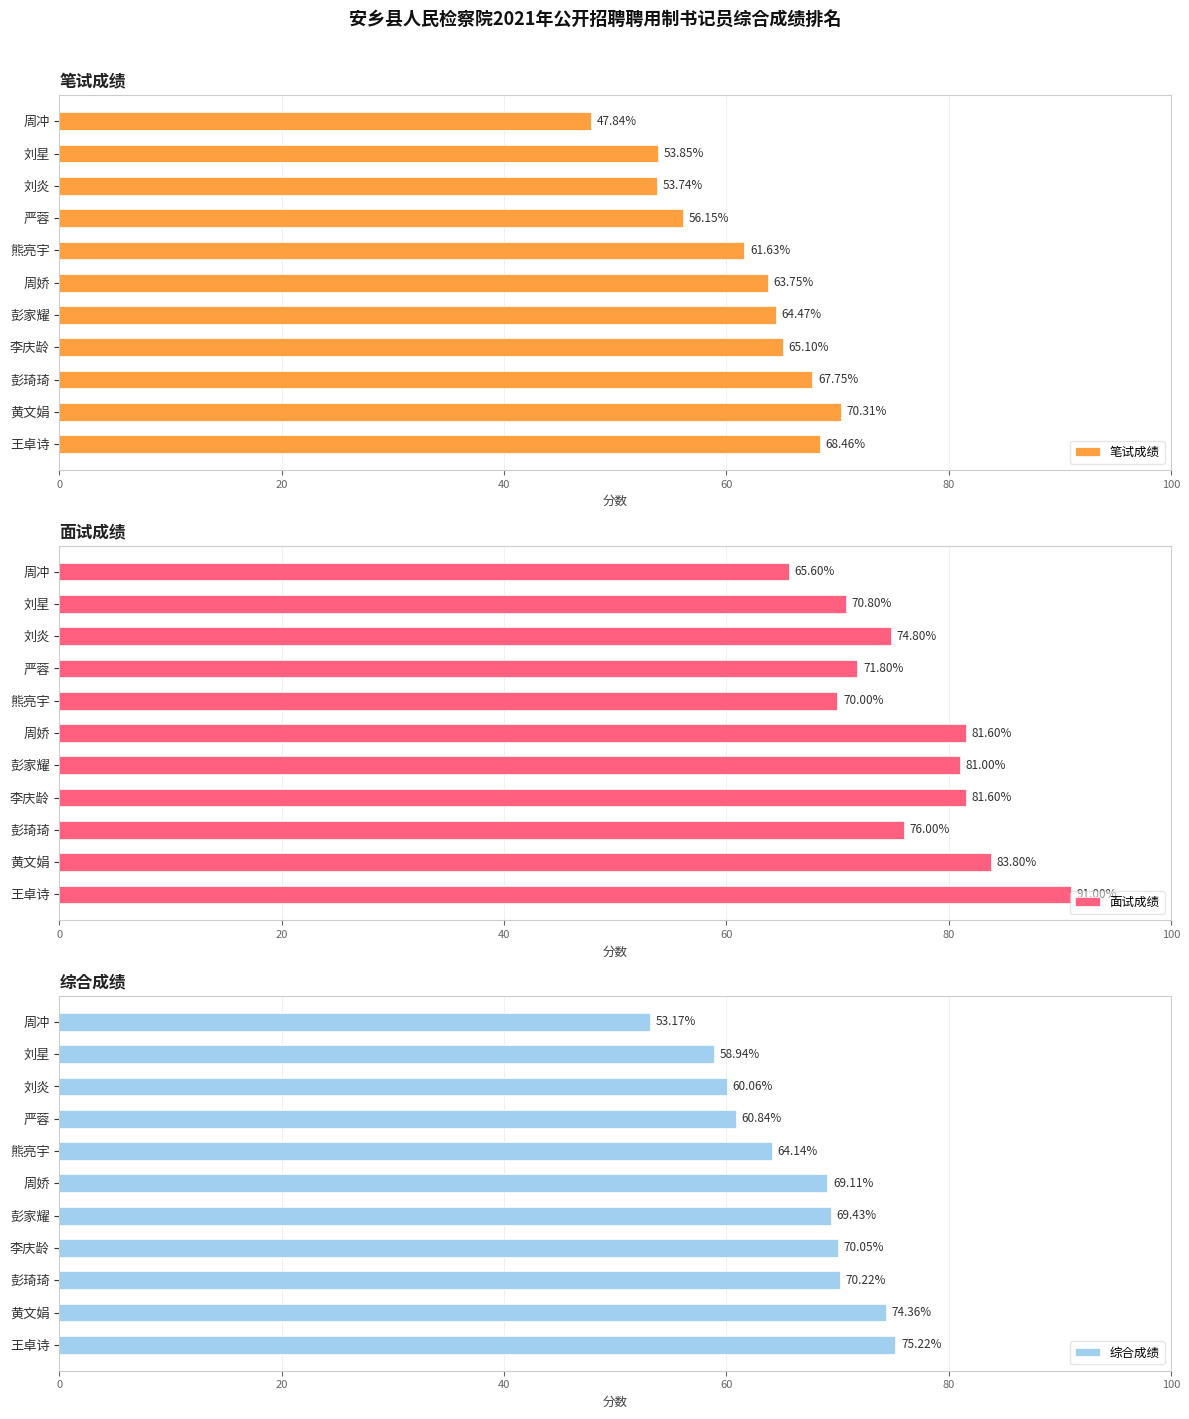

True or false: 笔试成绩 has a value of 67.8 at 彭琦琦.

True